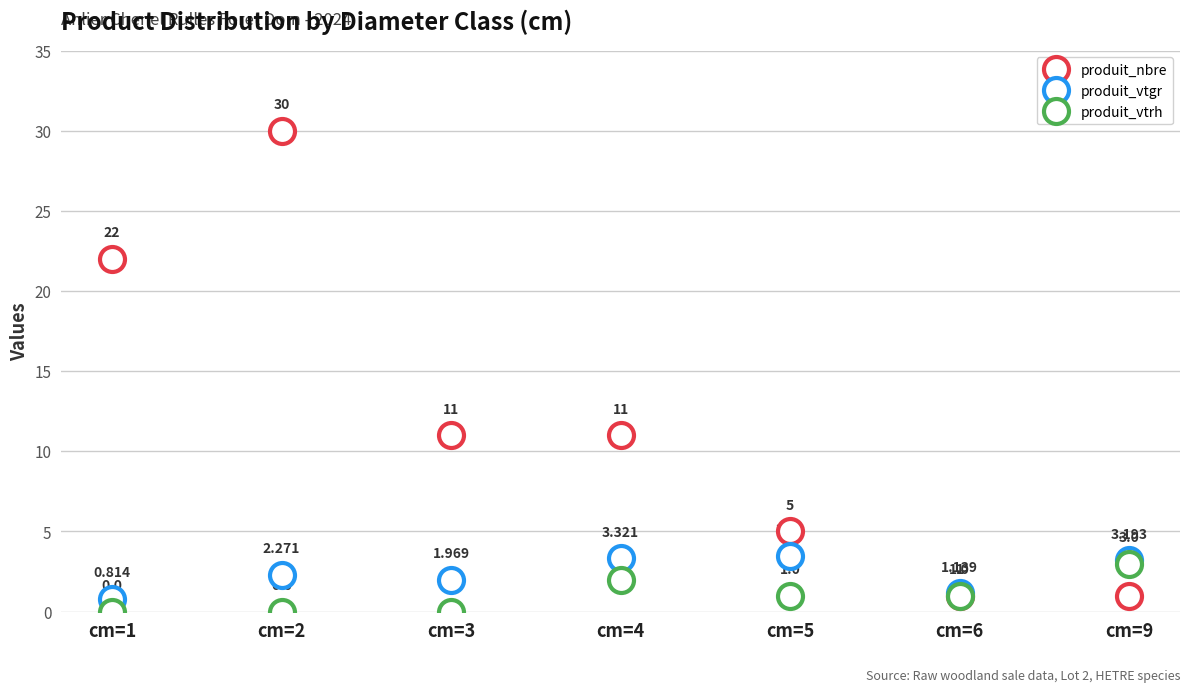

Rank the categories by produit_vtgr value from lowest to highest.

cm=1, cm=6, cm=3, cm=2, cm=9, cm=4, cm=5